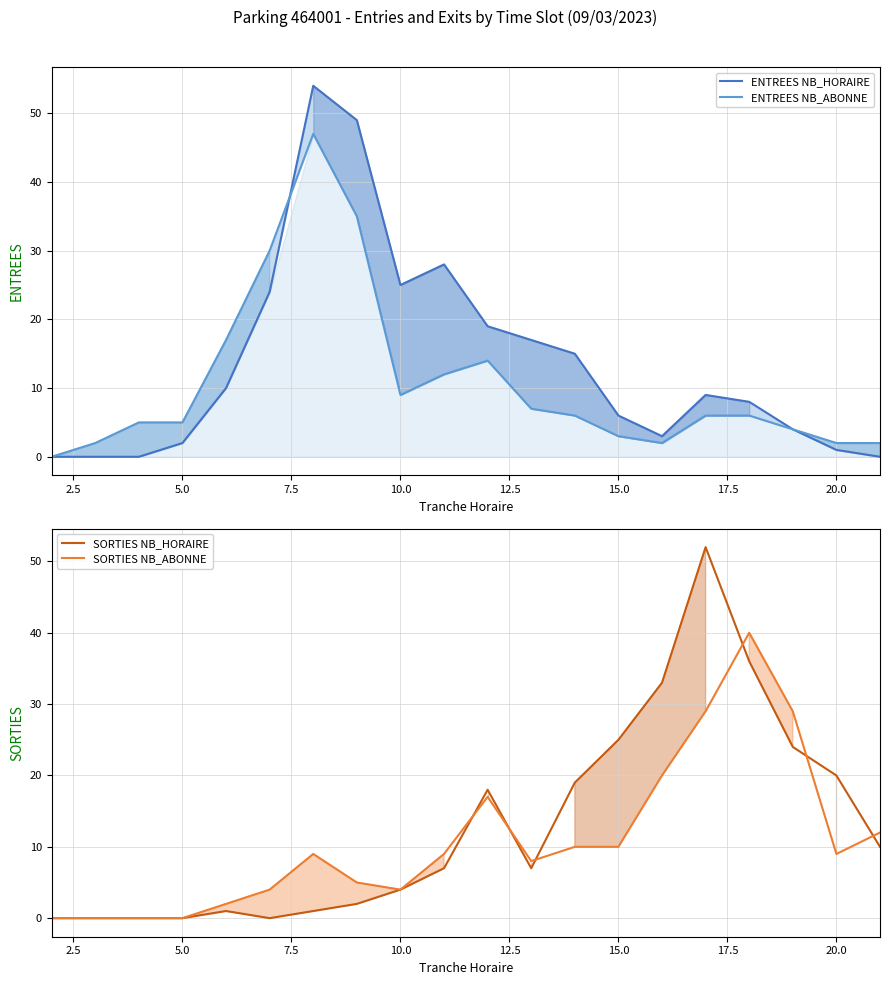

Which series has the largest range (max minus min)?

ENTREES NB_HORAIRE